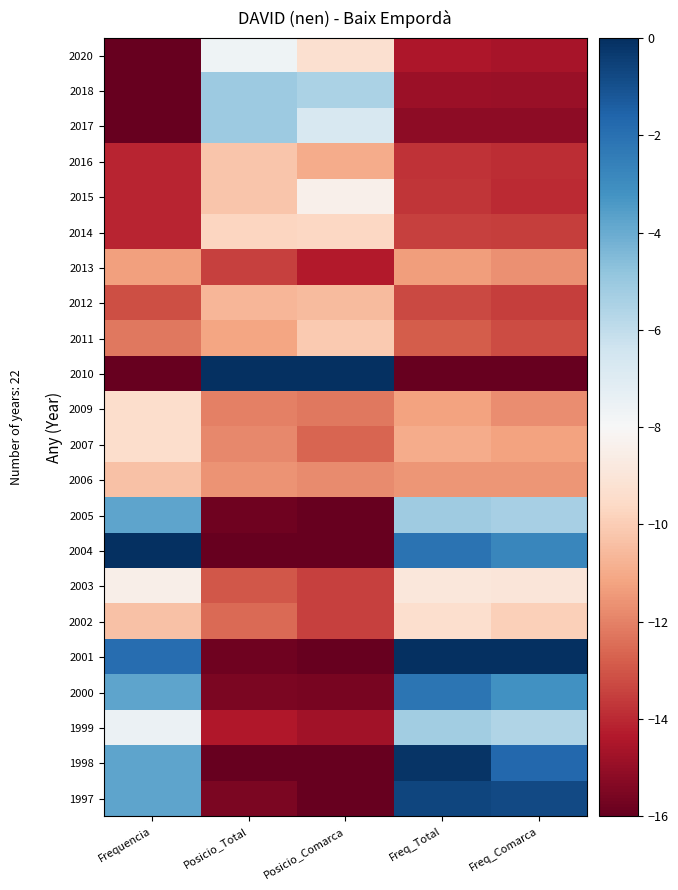

Between Freq_Total and Freq_Comarca, which is larger?

Freq_Total